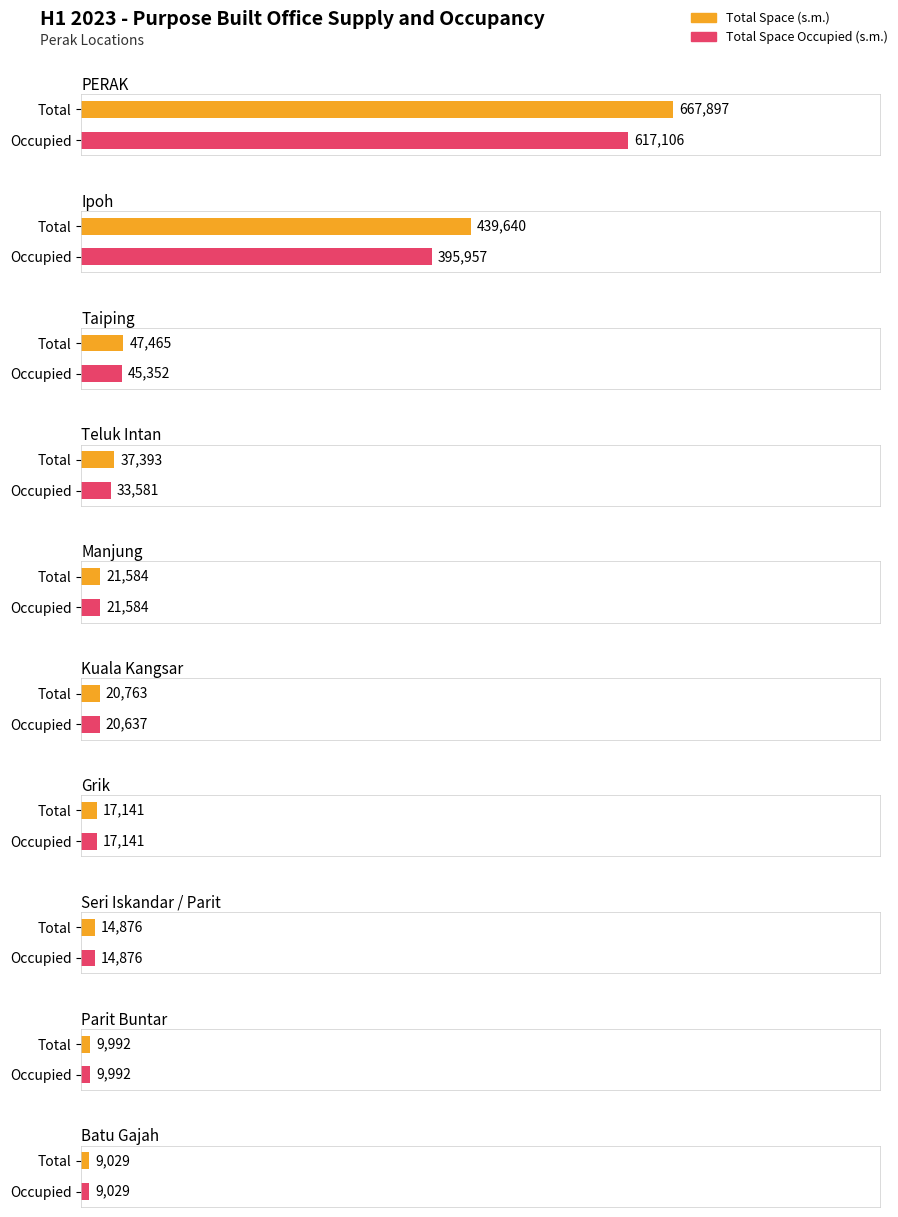

What is the greatest value displayed?

667897